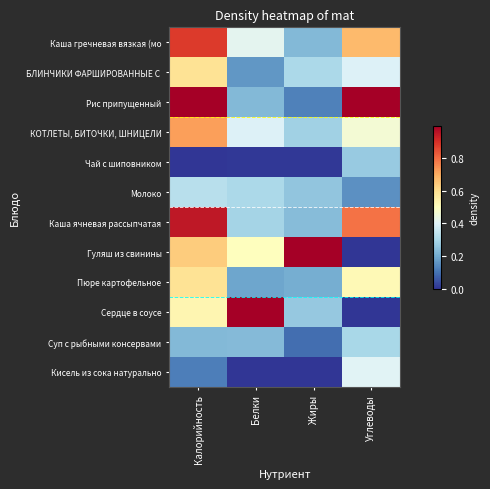

Which category has the lowest value across all series?

Калорийность